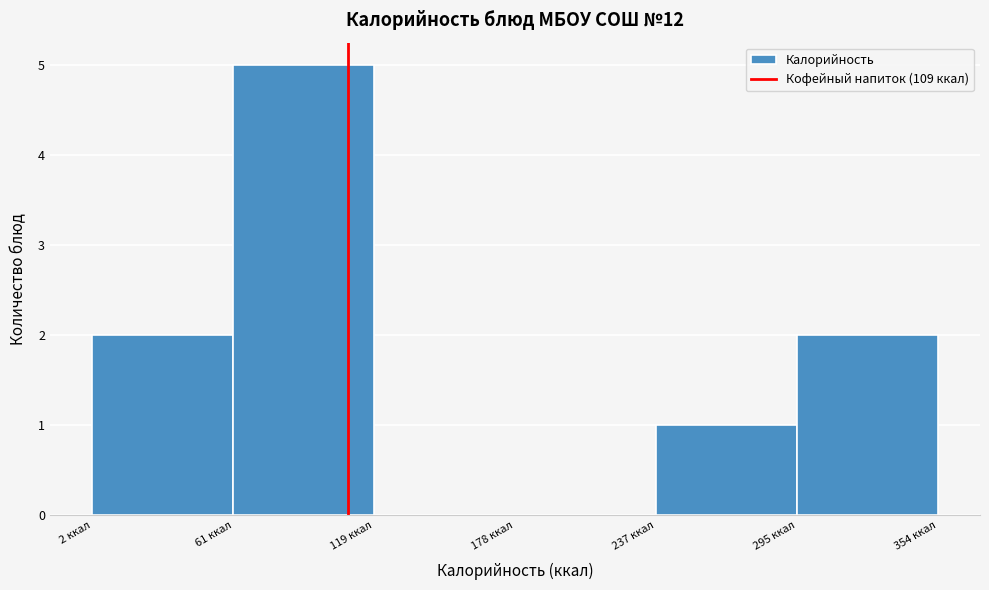

Over which range of the x-axis is the bar tallest?

60 to 120